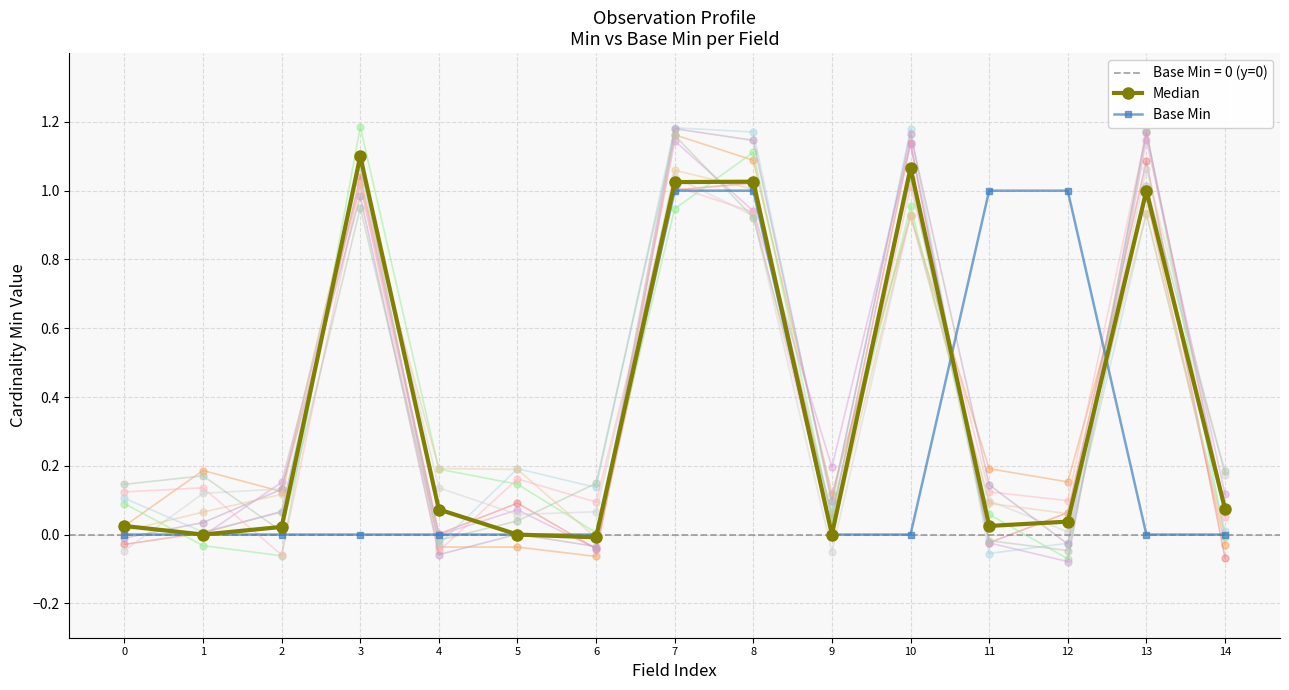

How many positive values does the Median series have?

11